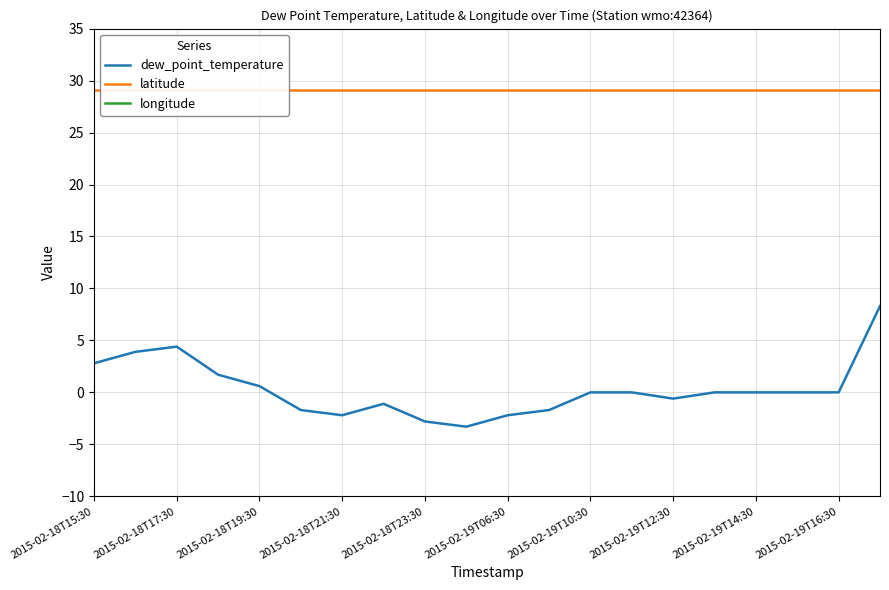

Which series has the largest total across all categories?

latitude